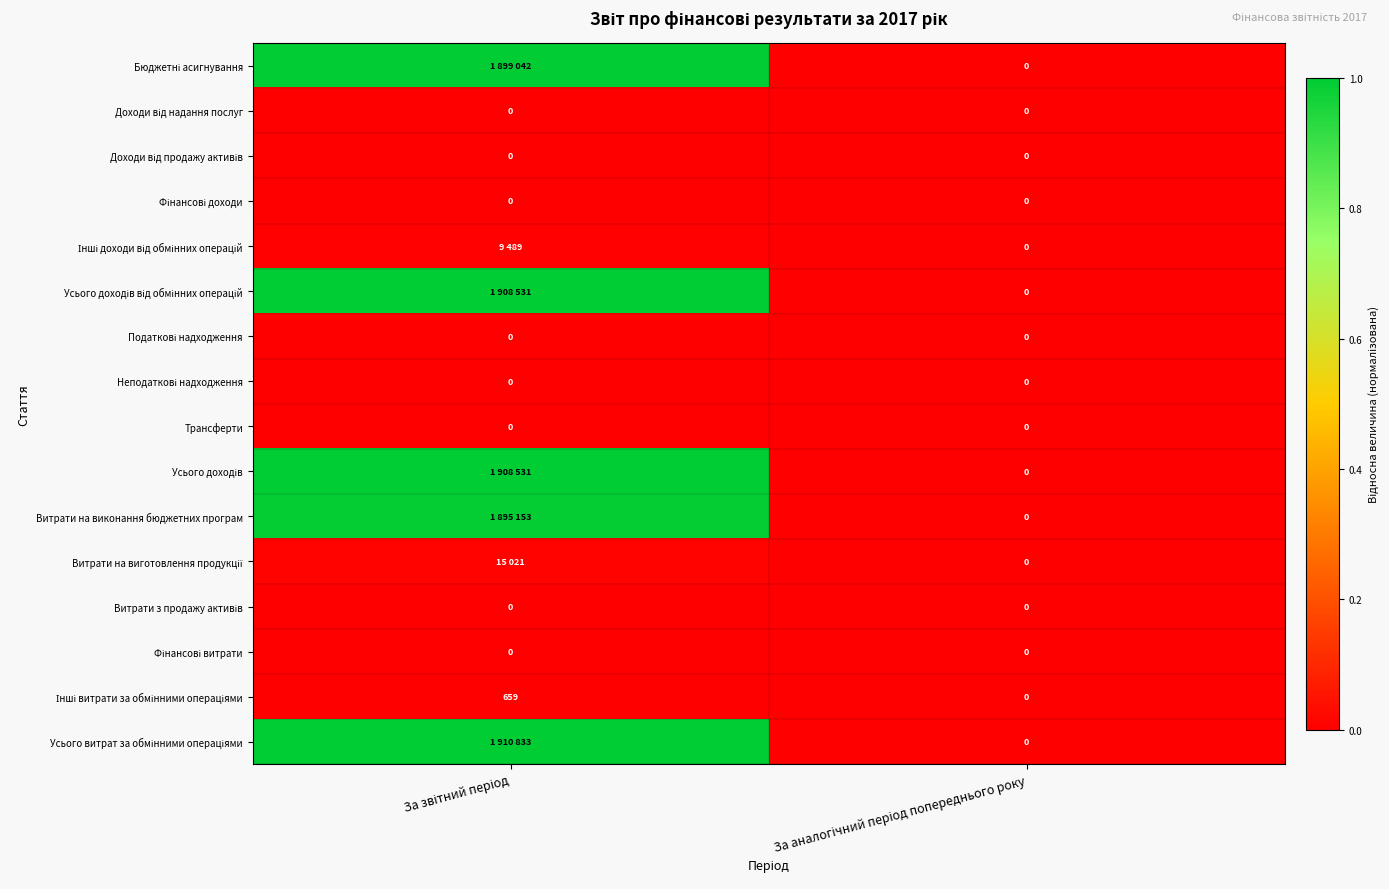

Is the value of Витрати на виготовлення продукції at За звітний період greater than the value of Усього витрат за обмінними операціями at За аналогічний період попереднього року?

Yes